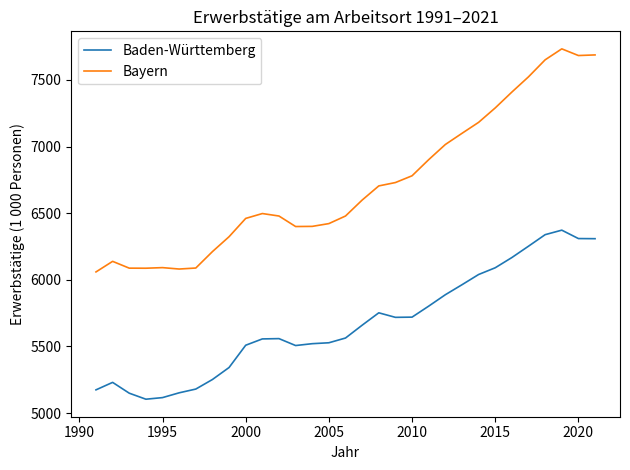

What is the minimum value for Baden-Württemberg?

5104.3